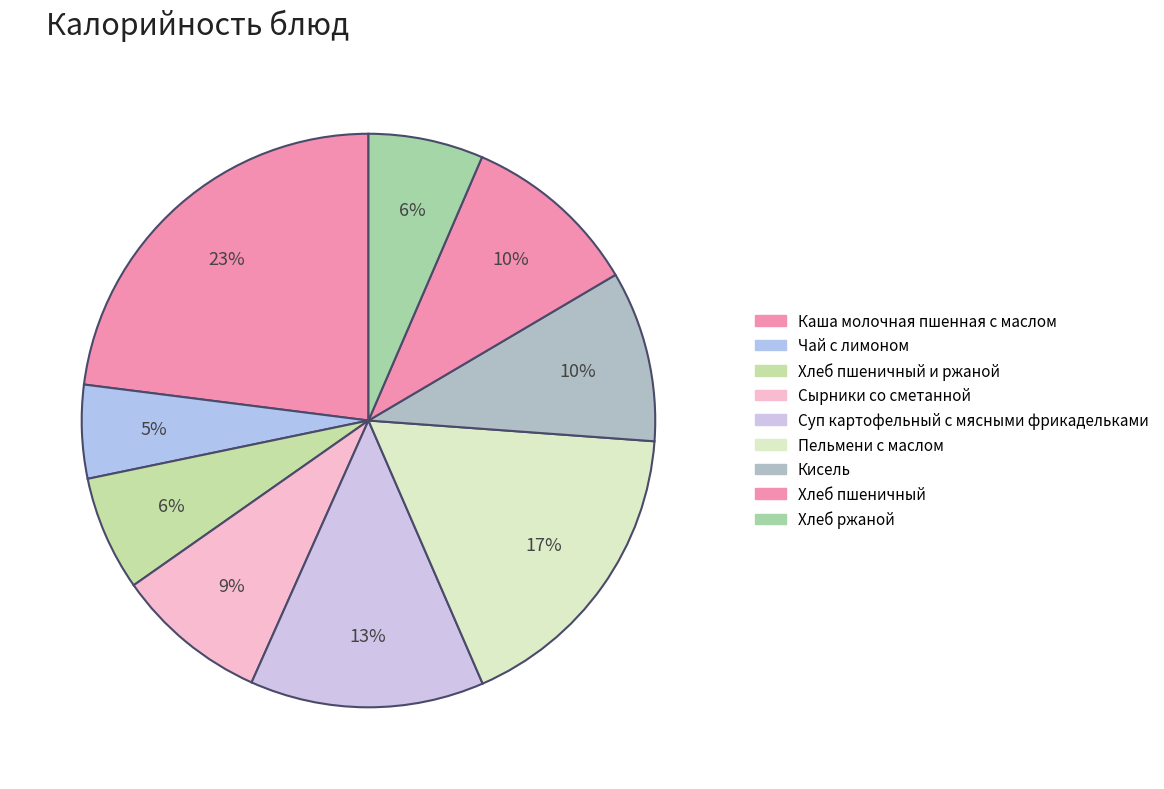

How many slices are in this pie chart?

9